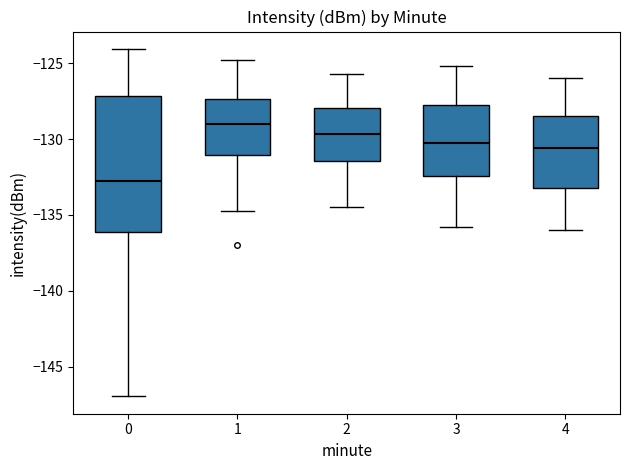

Comparing the boxes themselves (not the whiskers), which one is the tallest?

0